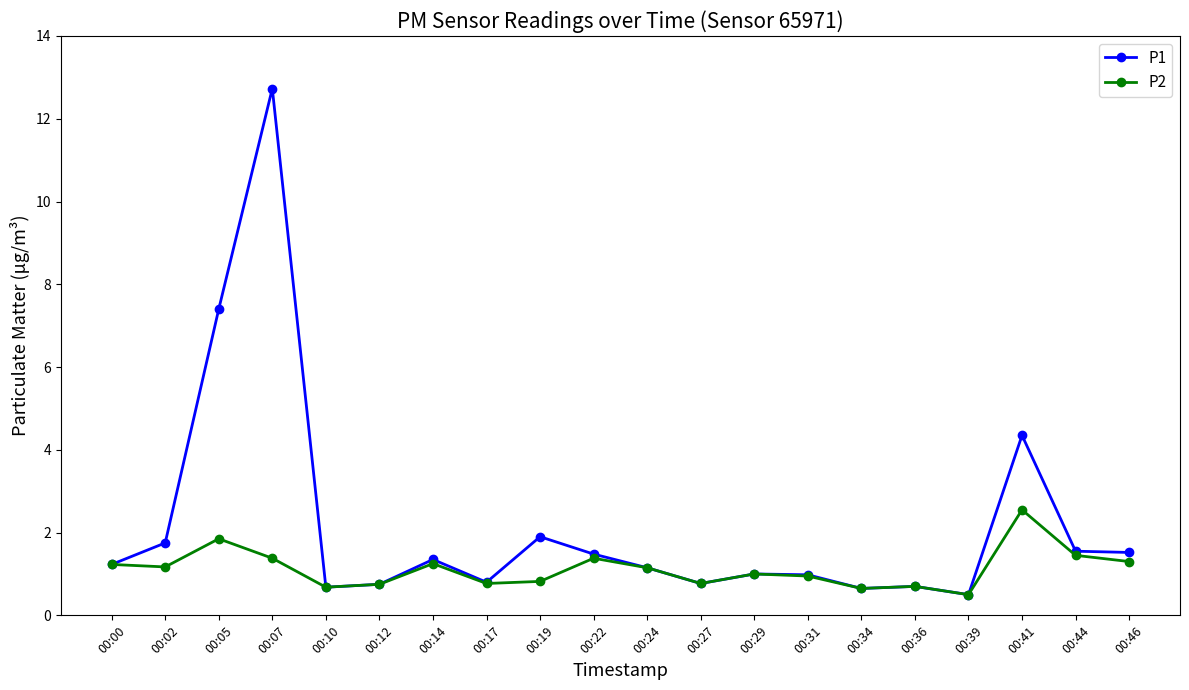

Rank the series by their average value, from highest to lowest.

P1, P2